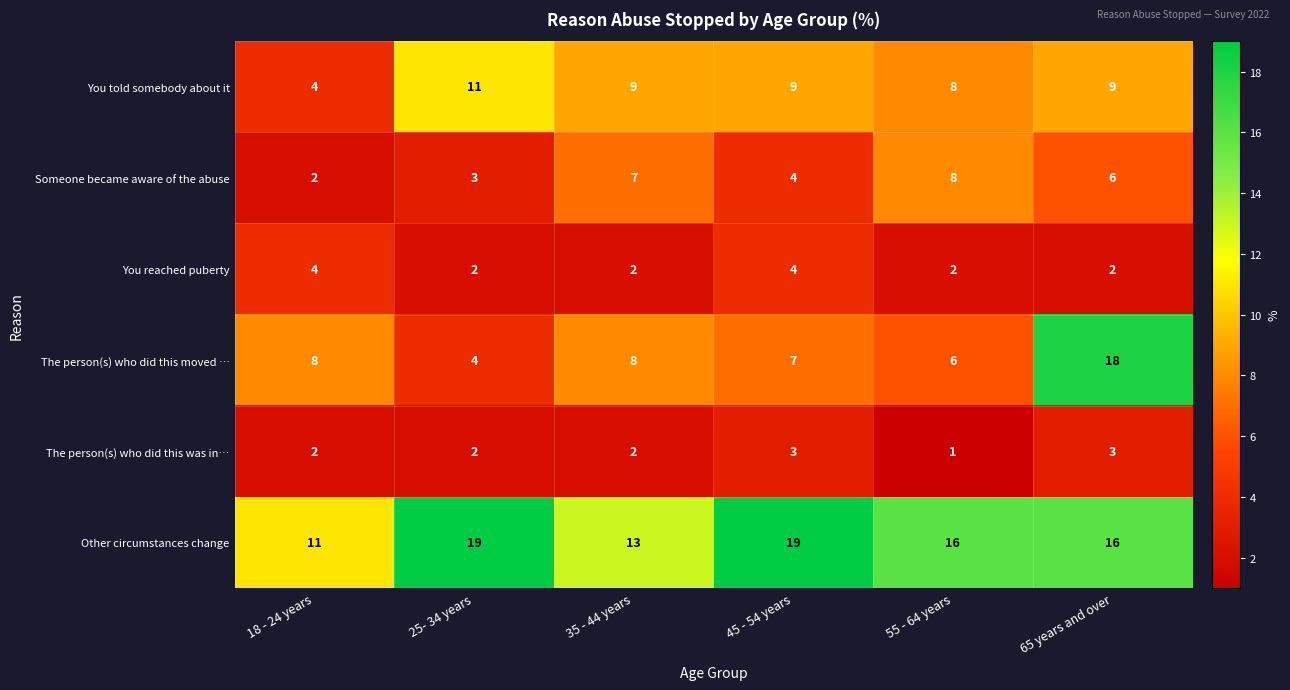

What is the sum of the The person(s) who did this was in… values at 65 years and over and 35 - 44 years?

5